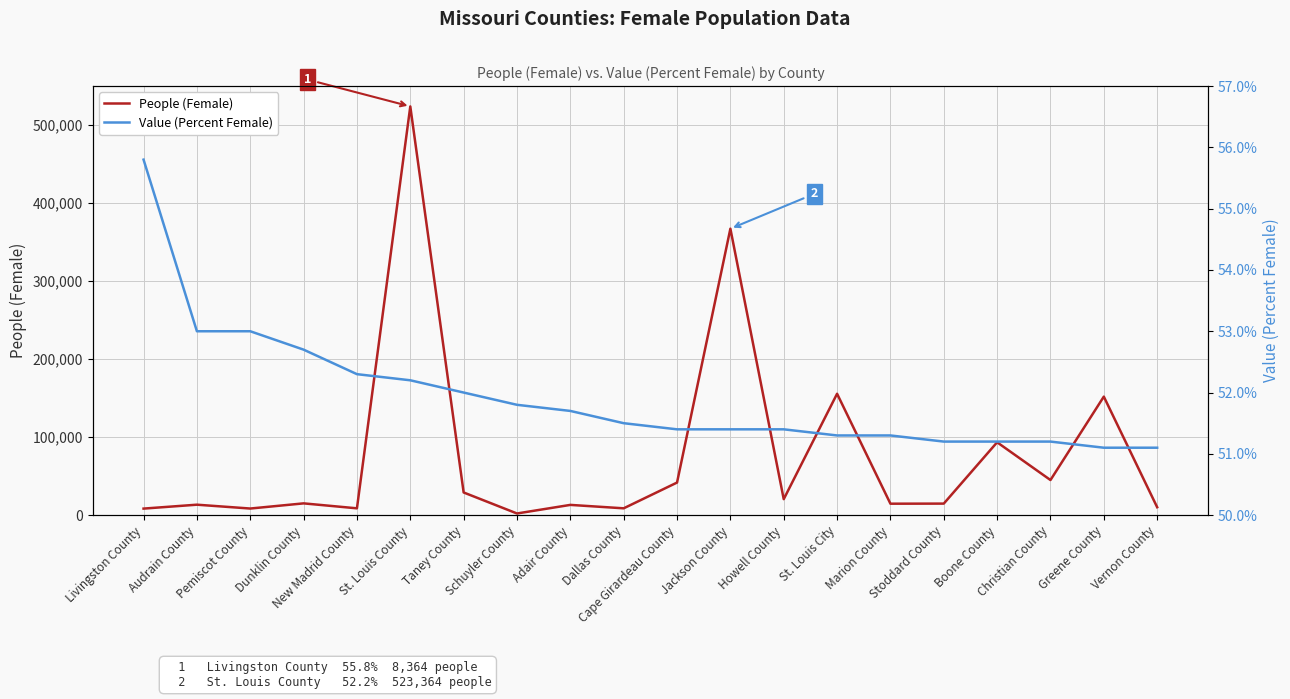

List the series in order of their overall mean, lowest first.

Value (Percent Female), People (Female)